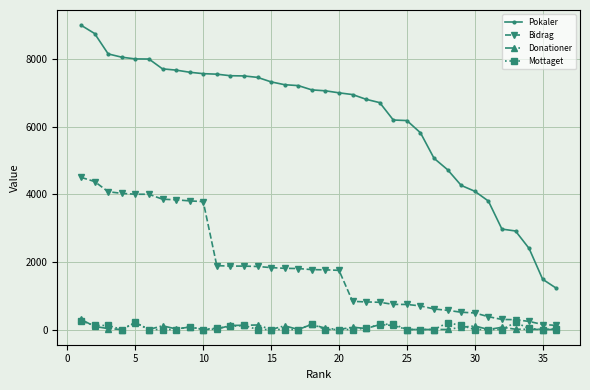

True or false: Mottaget has more than 0 interior local peaks.

True